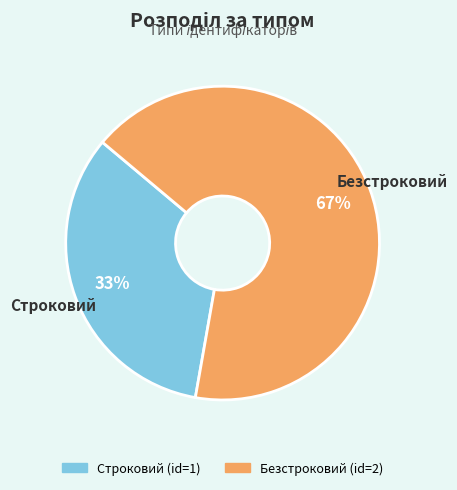

Is it true that Строковий is 33% of the pie?

True